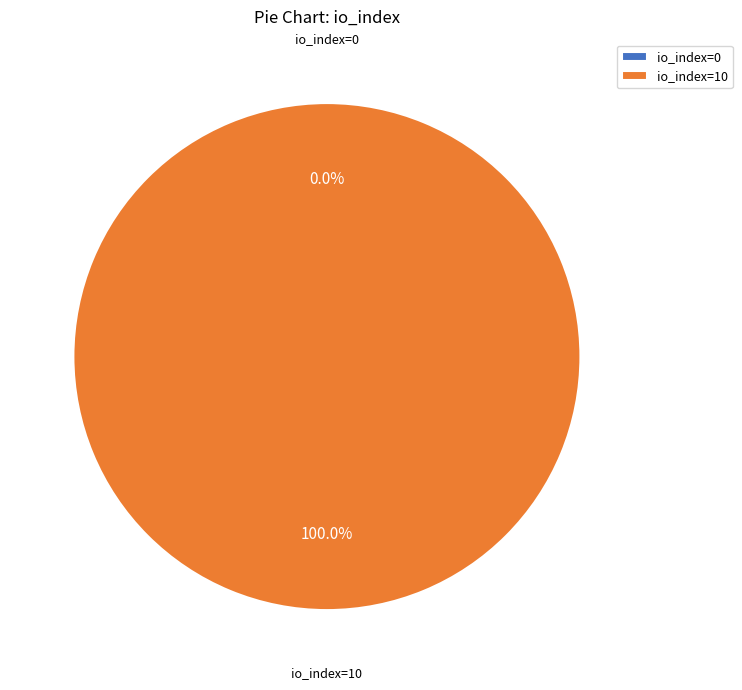

To the nearest percent, what percentage of the pie is io_index=10?

100%